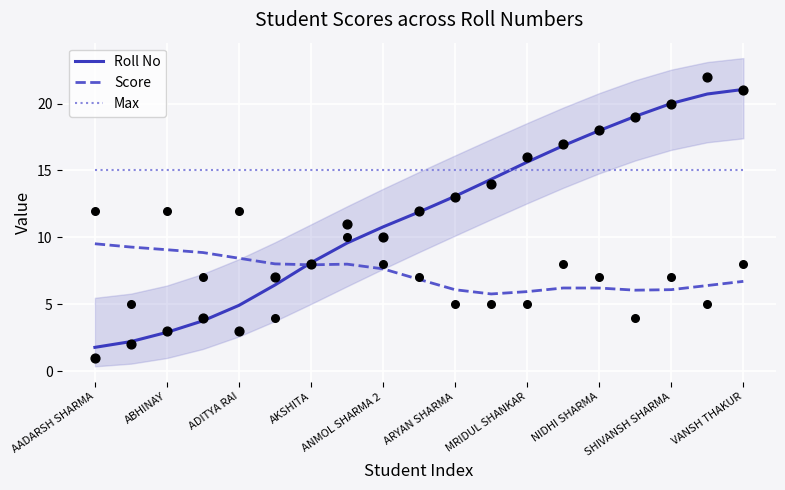

Is the value of Max at AKSHITA greater than the value of Roll No at ARYAN SHARMA?

Yes